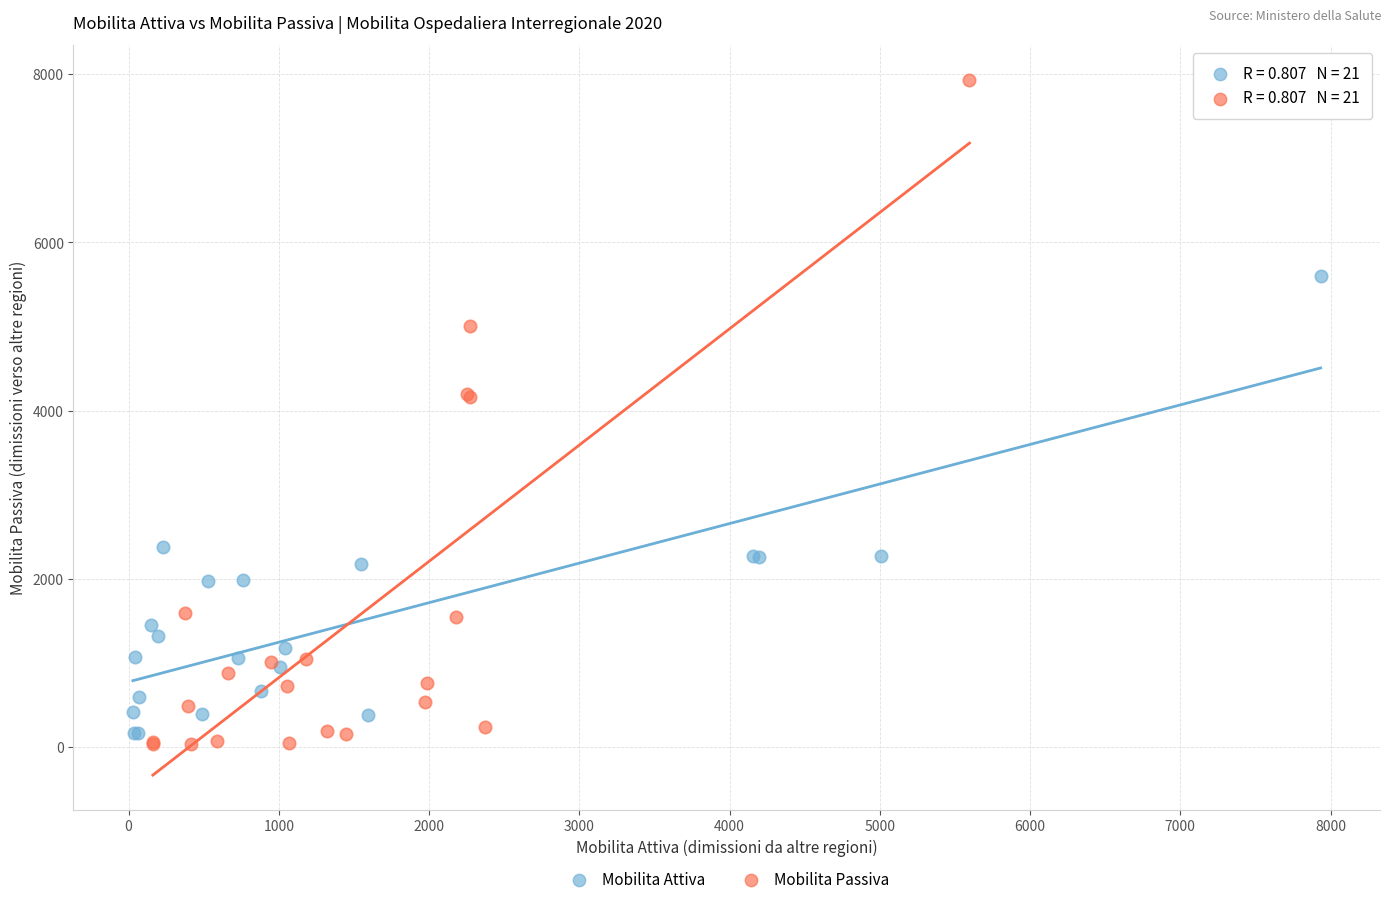

Which series contains the highest Y value?

Mobilita Passiva